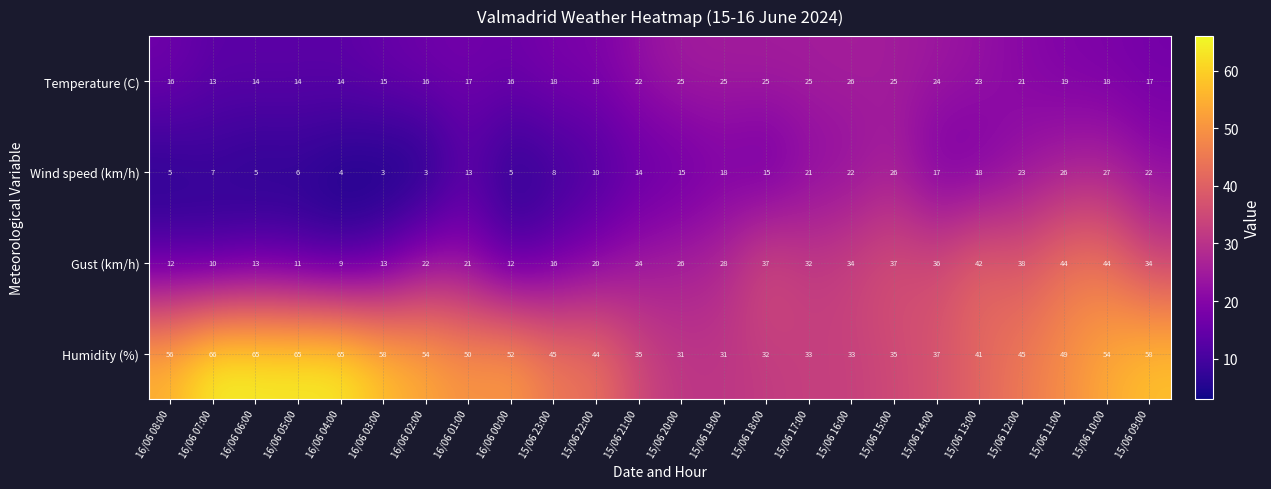

Read the Humidity (%) value at 16/06 02:00, to the nearest 10.

50